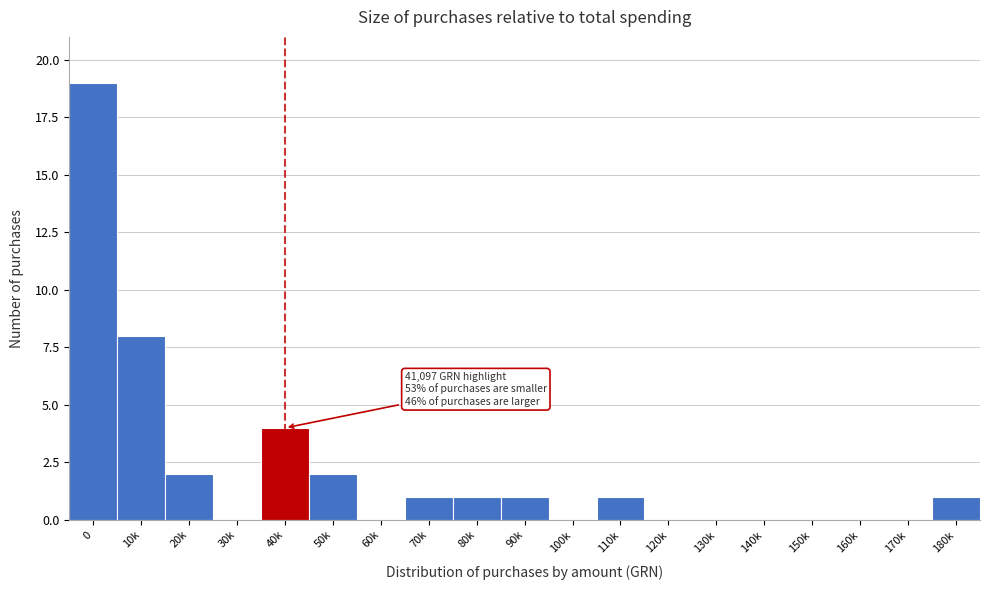

Reading left to right, list all the values displayed in this chart.

0=19	10k=8	20k=2	30k=0	40k=4	50k=2	60k=0	70k=1	80k=1	90k=1	100k=0	110k=1	120k=0	130k=0	140k=0	150k=0	160k=0	170k=0	180k=1